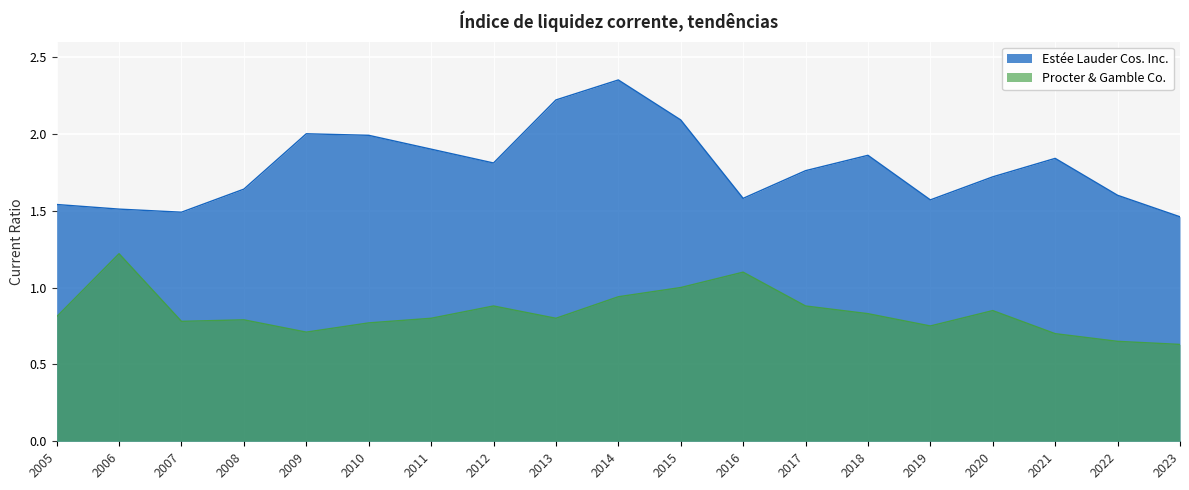

Reading left to right, list all the values displayed in this chart.

Estée Lauder Cos. Inc.: 1.5	1.5	1.5	1.6	2.0	2.0	1.9	1.8	2.2	2.4	2.1	1.6	1.8	1.9	1.6	1.7	1.8	1.6	1.5
Procter & Gamble Co.: 0.8	1.2	0.8	0.8	0.7	0.8	0.8	0.9	0.8	0.9	1.0	1.1	0.9	0.8	0.8	0.8	0.7	0.7	0.6